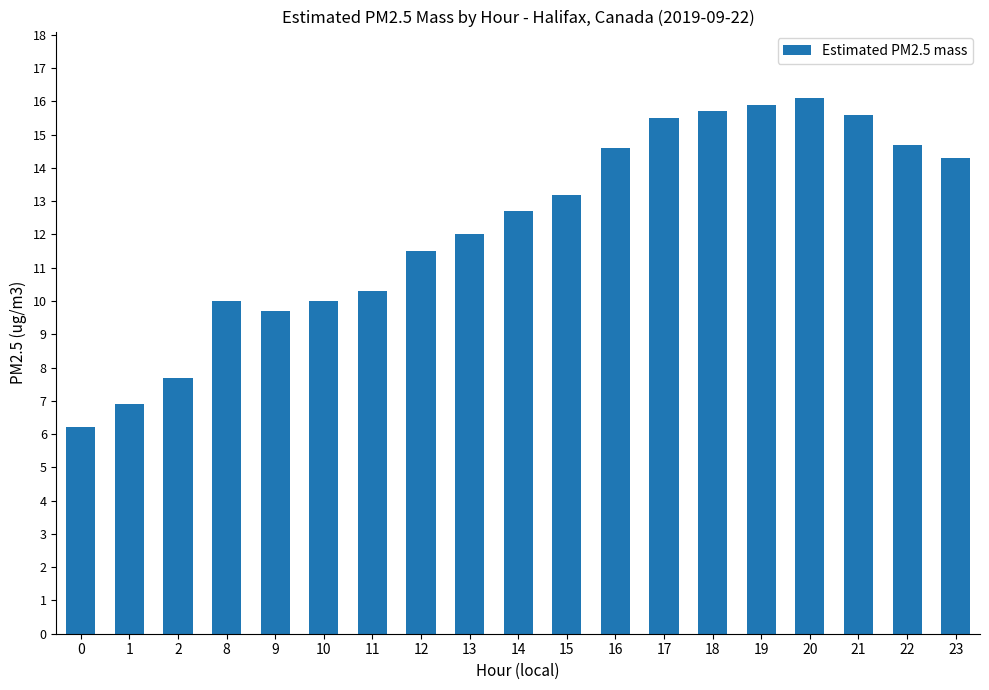

What is the sum of all values?

232.6